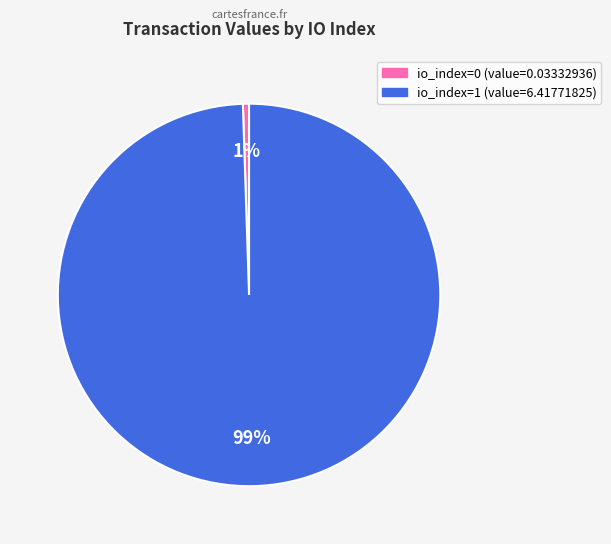

To the nearest percent, what percentage of the pie is io_index=0 (value=0.03332936)?

1%